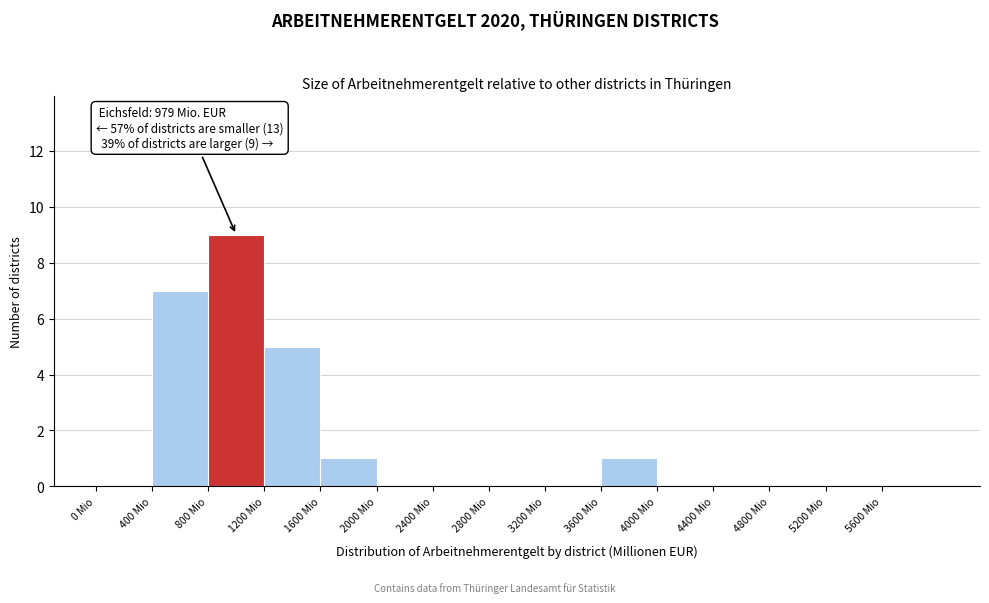

Which range on the x-axis has the tallest bar?

800 to 1200